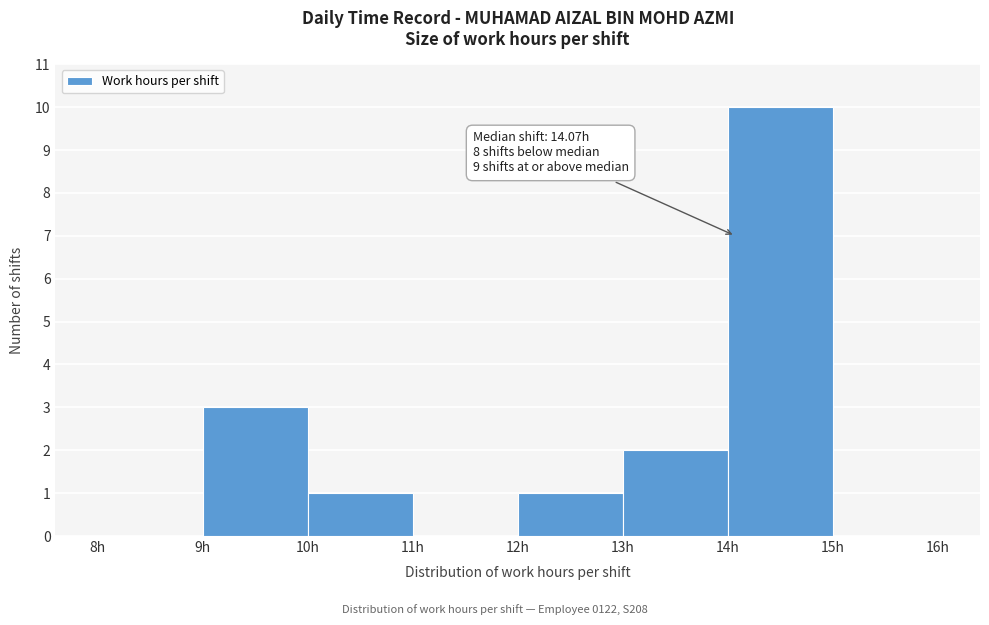

Which range on the x-axis has the tallest bar?

14 to 15